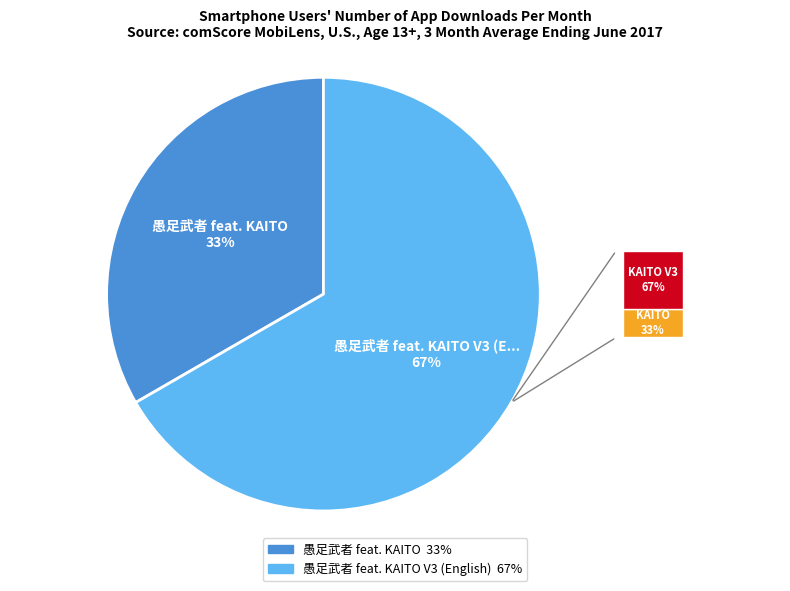

Is there a majority slice in this chart?

Yes